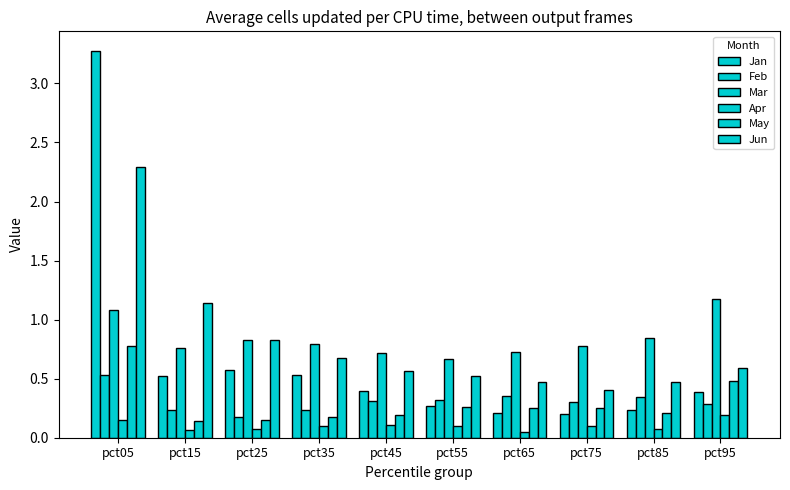

Reading right to left, transcribe all the data shown in this chart.

Jan: 0.4	0.2	0.2	0.2	0.3	0.4	0.5	0.6	0.5	3.3
Feb: 0.3	0.3	0.3	0.4	0.3	0.3	0.2	0.2	0.2	0.5
Mar: 1.2	0.8	0.8	0.7	0.7	0.7	0.8	0.8	0.8	1.1
Apr: 0.2	0.1	0.1	0.1	0.1	0.1	0.1	0.1	0.1	0.1
May: 0.5	0.2	0.3	0.3	0.3	0.2	0.2	0.1	0.1	0.8
Jun: 0.6	0.5	0.4	0.5	0.5	0.6	0.7	0.8	1.1	2.3